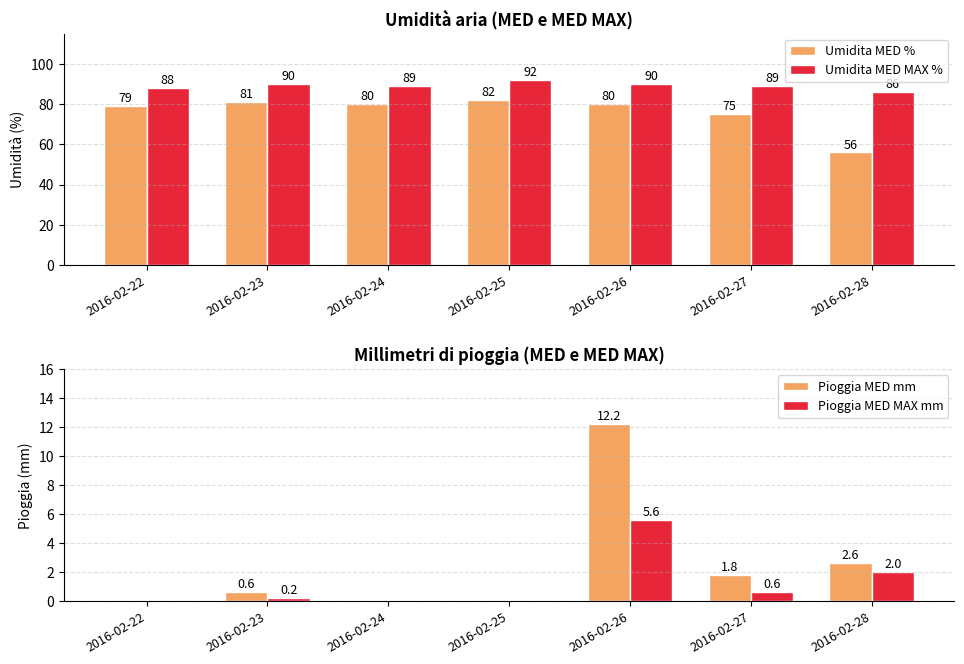

Is the value of Umidita MED MAX % at 2016-02-26 greater than the value of Umidita MED % at 2016-02-28?

Yes